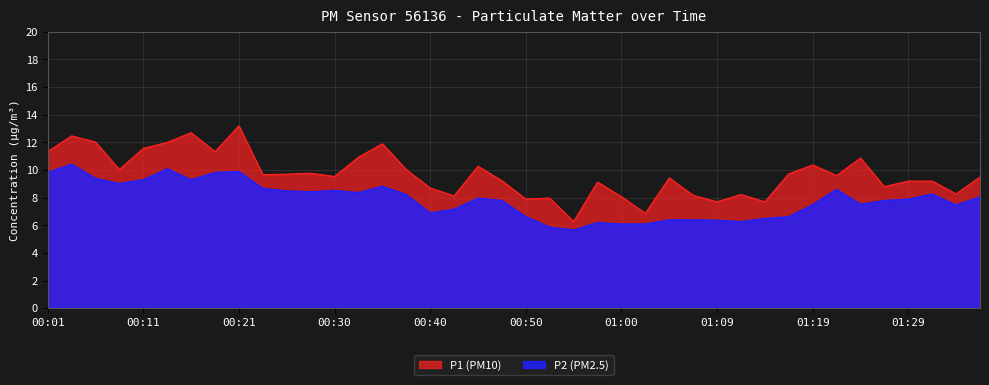

True or false: P1 and P2 cross at least once.

False